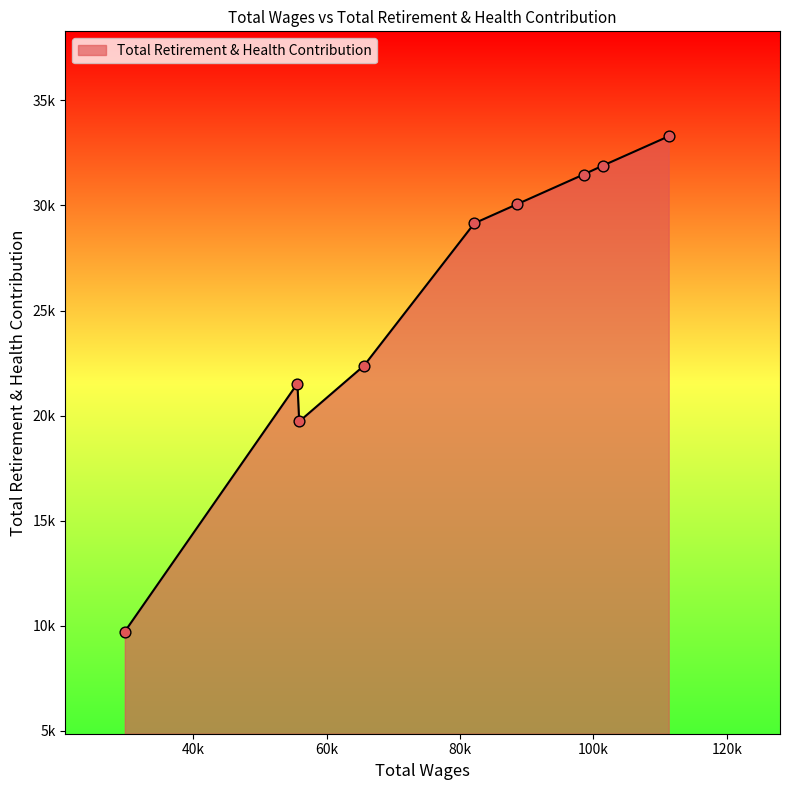

Is this an area chart (filled region under the line)?

Yes